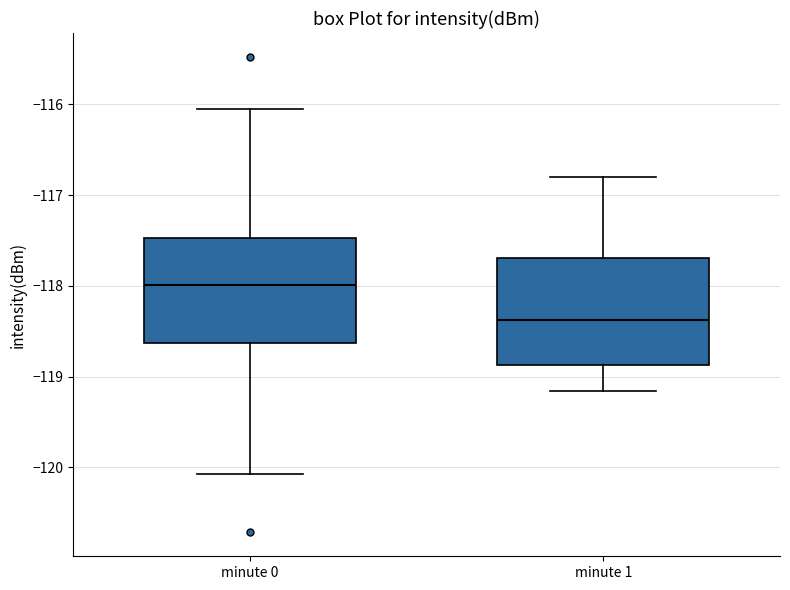

Reading left to right, read every box against the y-axis: the position of its median line, the range the box covers, and the ends of its whiskers. The values are not printed on the chart, so give them approximately, as read against the axis.

minute 0: median -118.0, box -118.6 to -117.5, whiskers -120.1 to -116.1
minute 1: median -118.4, box -118.9 to -117.7, whiskers -119.2 to -116.8